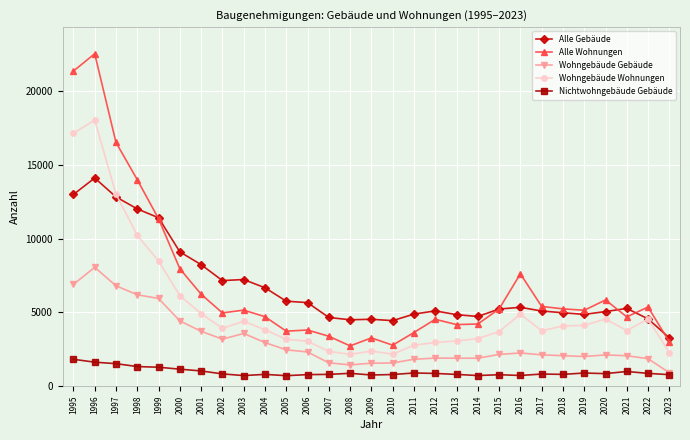

What is the difference between the second highest and minimum values in the Alle Wohnungen series?

18629